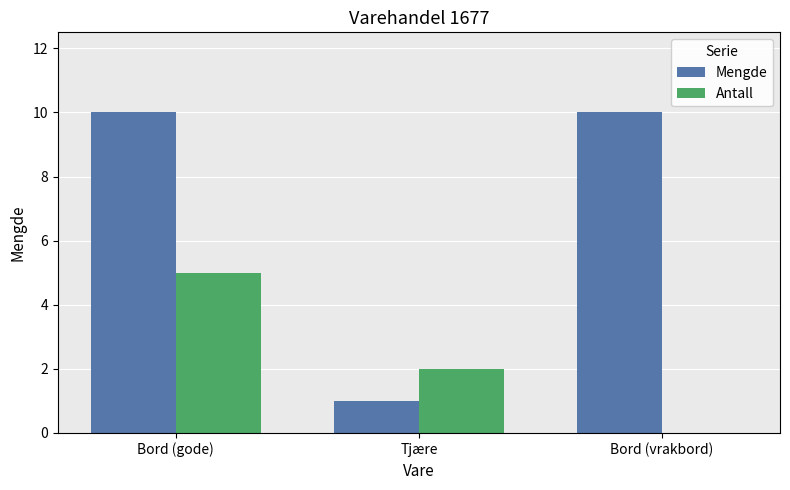

Which series changed the most between Bord (gode) and Tjære?

Mengde